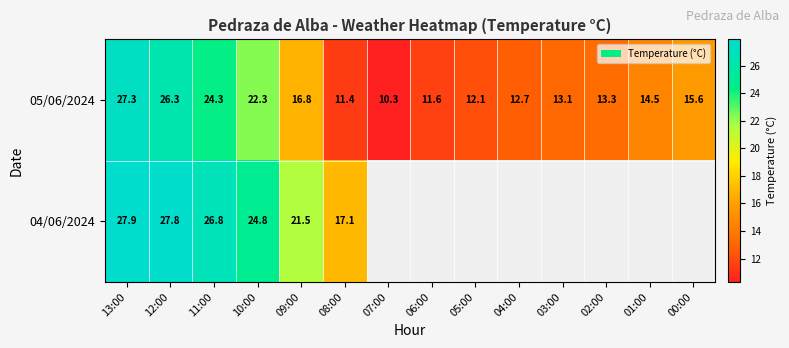

At how many categories does at least one series exceed 16?

6